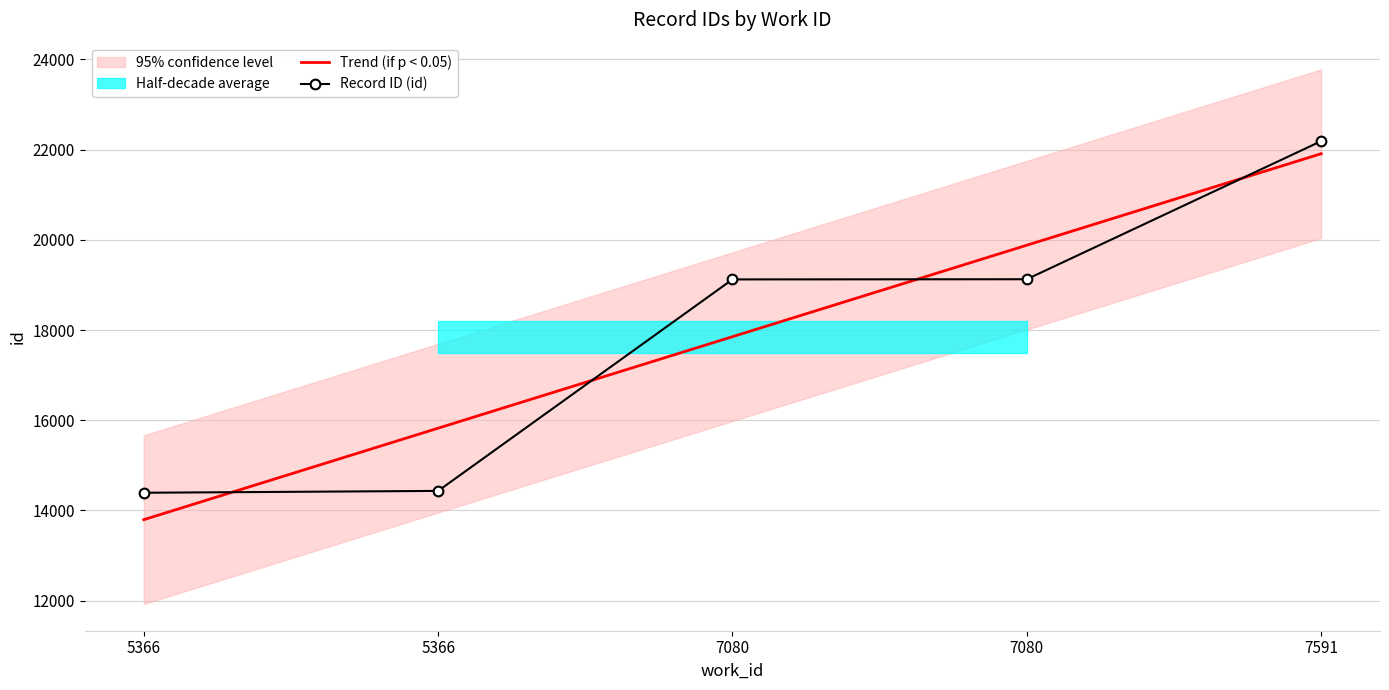

Between which two adjacent categories do Trend (if p < 0.05) and Record ID (id) first intersect?

5366 and 5366